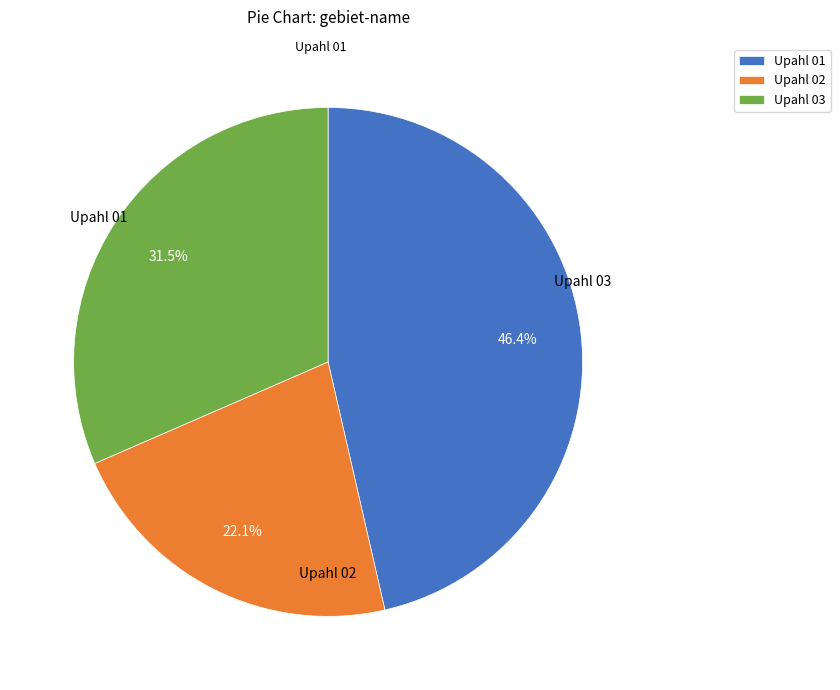

Is it true that Upahl 02 is 22% of the pie?

True